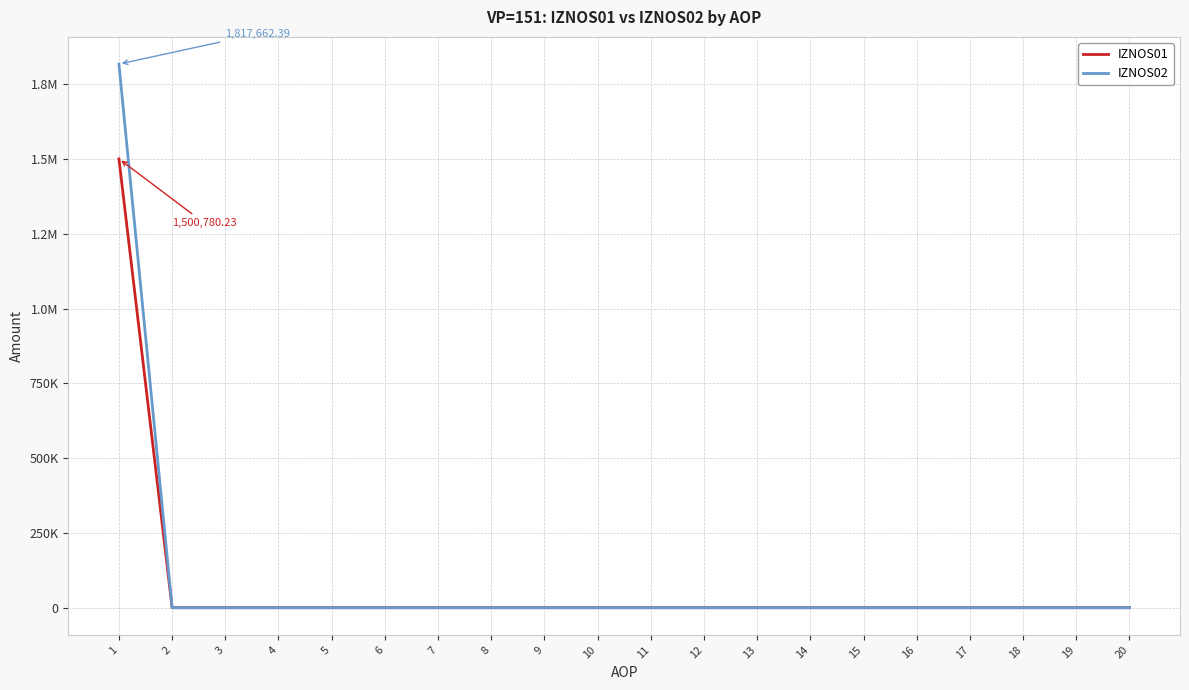

At which label is IZNOS01 closest to 750390?

2